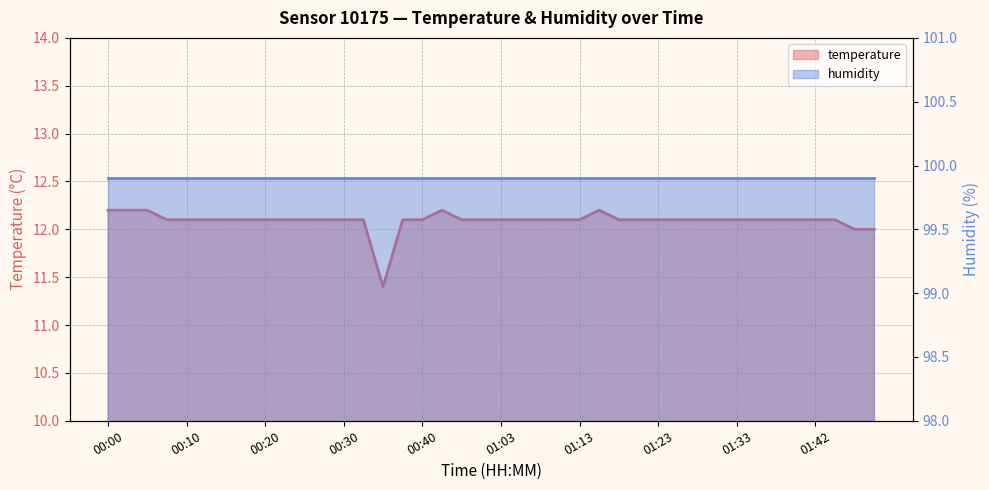

At which label is the value closest to 11?

00:35